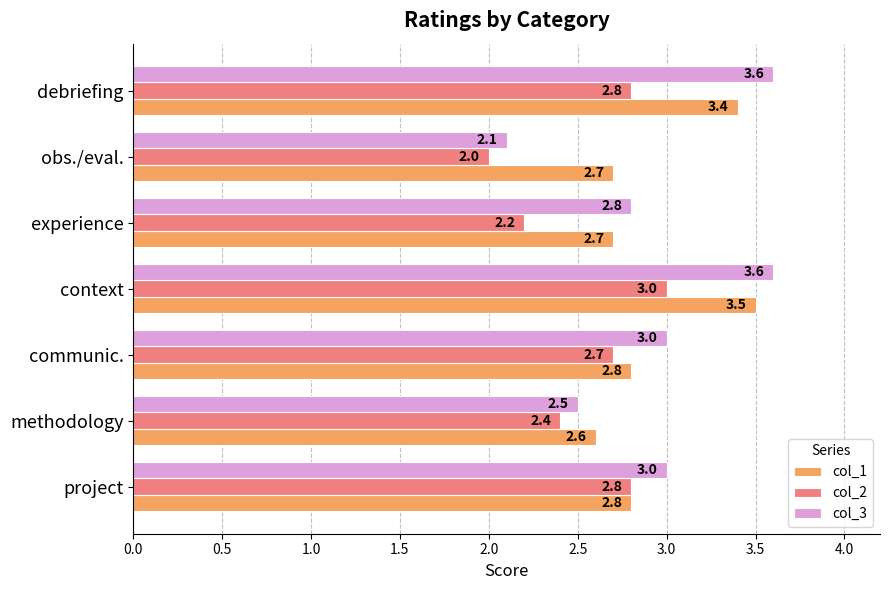

Rank the series at debriefing from lowest to highest value.

col_2, col_1, col_3